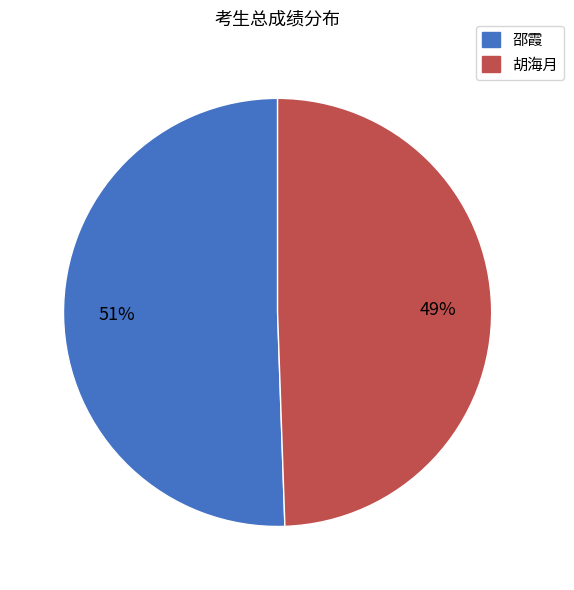

Combined, do 邵霞 and 胡海月 account for over 50%?

Yes